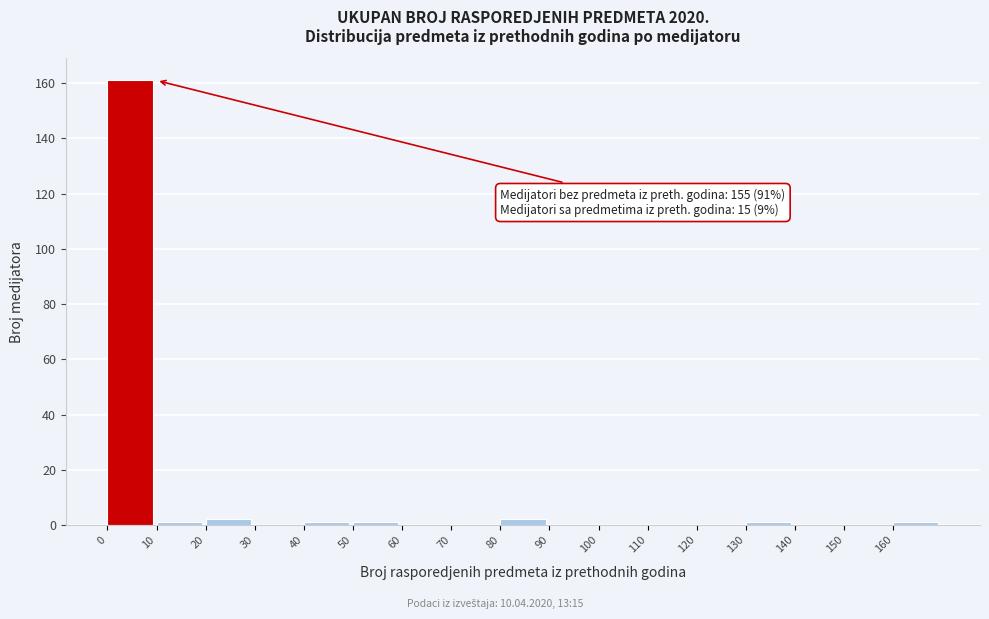

Which range on the x-axis has the tallest bar?

0 to 10